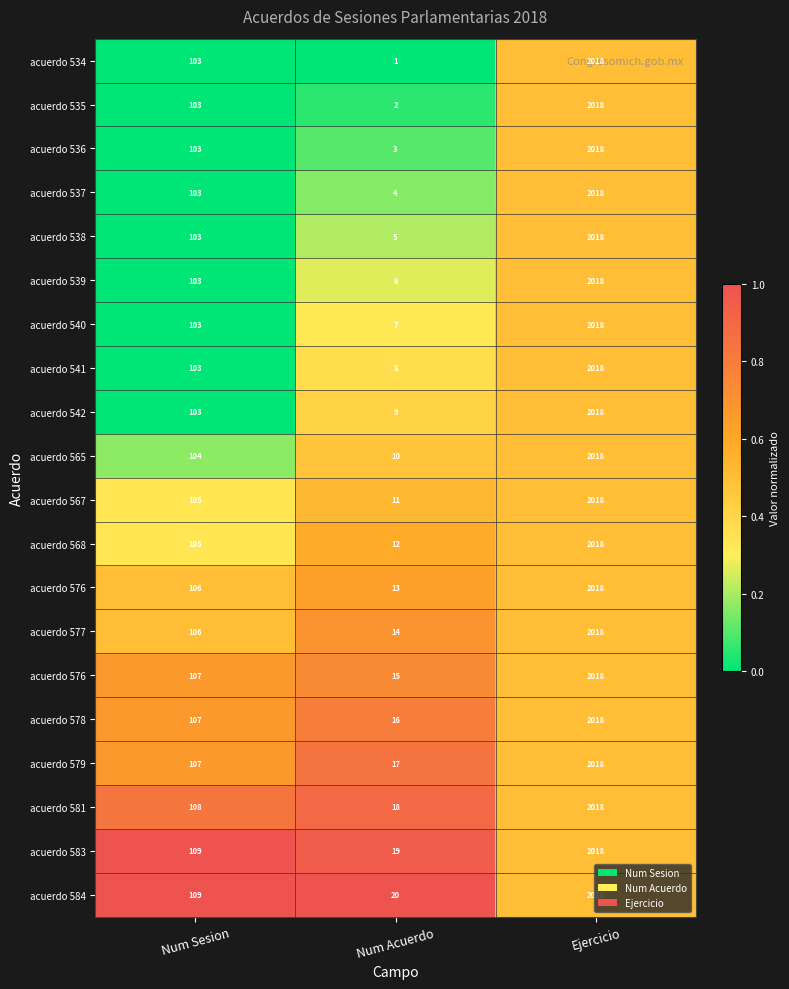

What is the total value across all series at Num Sesion?

6.7